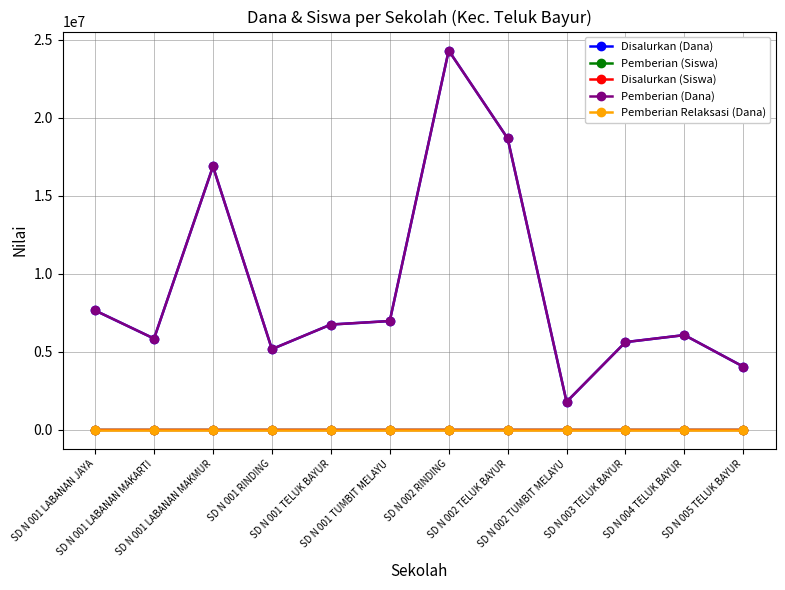

Which series changed the most between SD N 001 TELUK BAYUR and SD N 004 TELUK BAYUR?

Disalurkan (Dana)